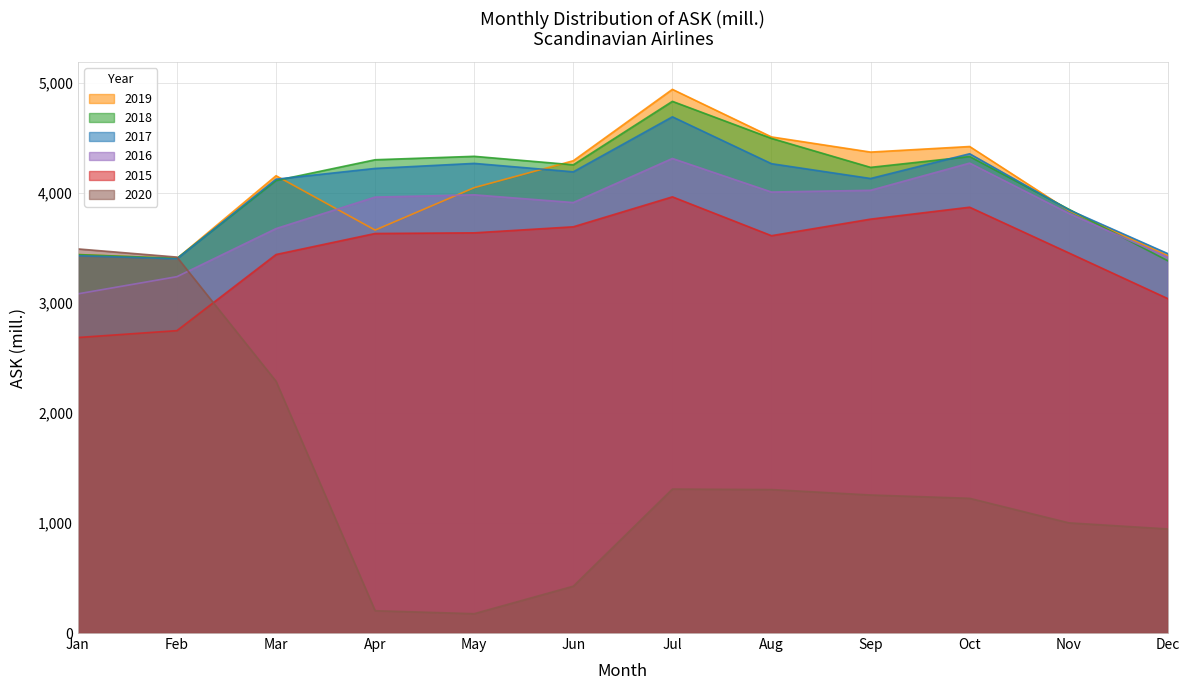

True or false: 2017 has a value of 6649.5 at Sep.

False